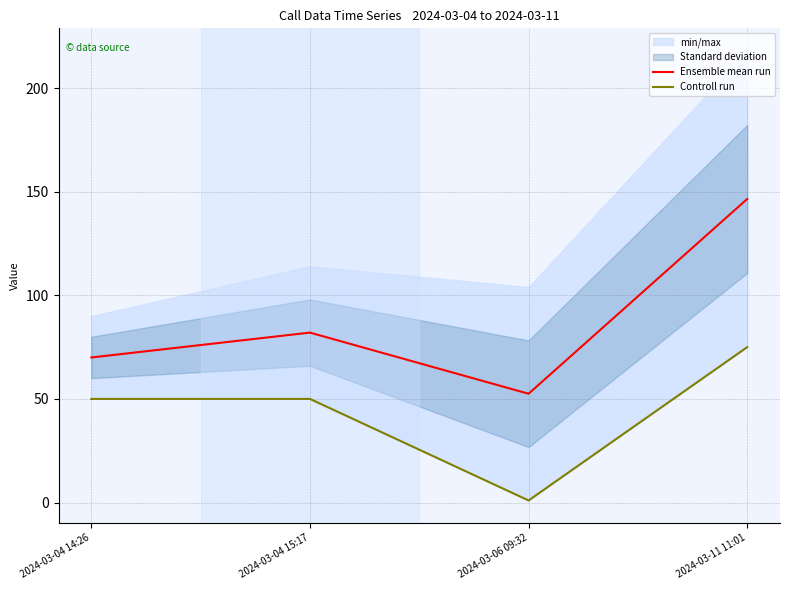

What is the value of the Controll run point at the 3rd from the left?

1.0